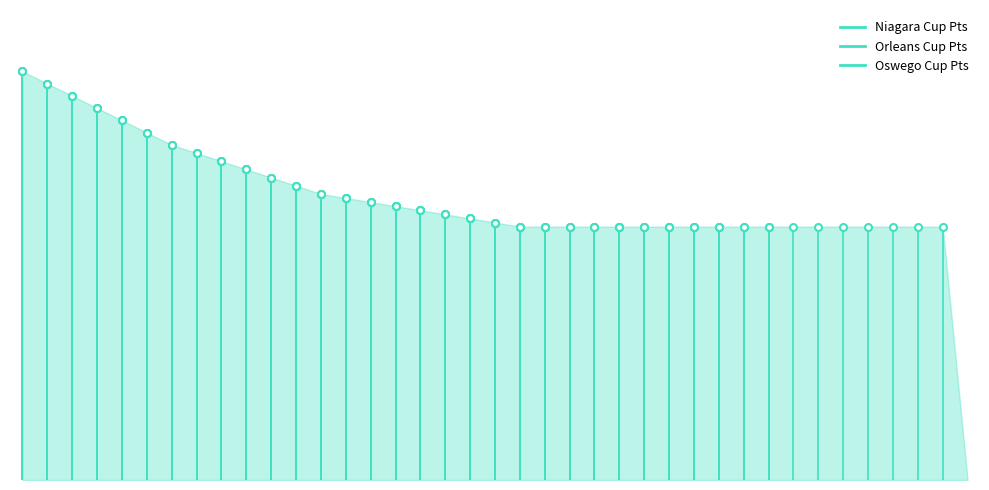

List the labels in order of Niagara Cup Pts value, smallest first.

39, 21, 22, 23, 24, 25, 26, 27, 28, 29, 30, 31, 32, 33, 34, 35, 36, 37, 38, 20, 19, 18, 17, 16, 15, 14, 13, 12, 11, 10, 9, 8, 7, 6, 5, 4, 3, 2, 1